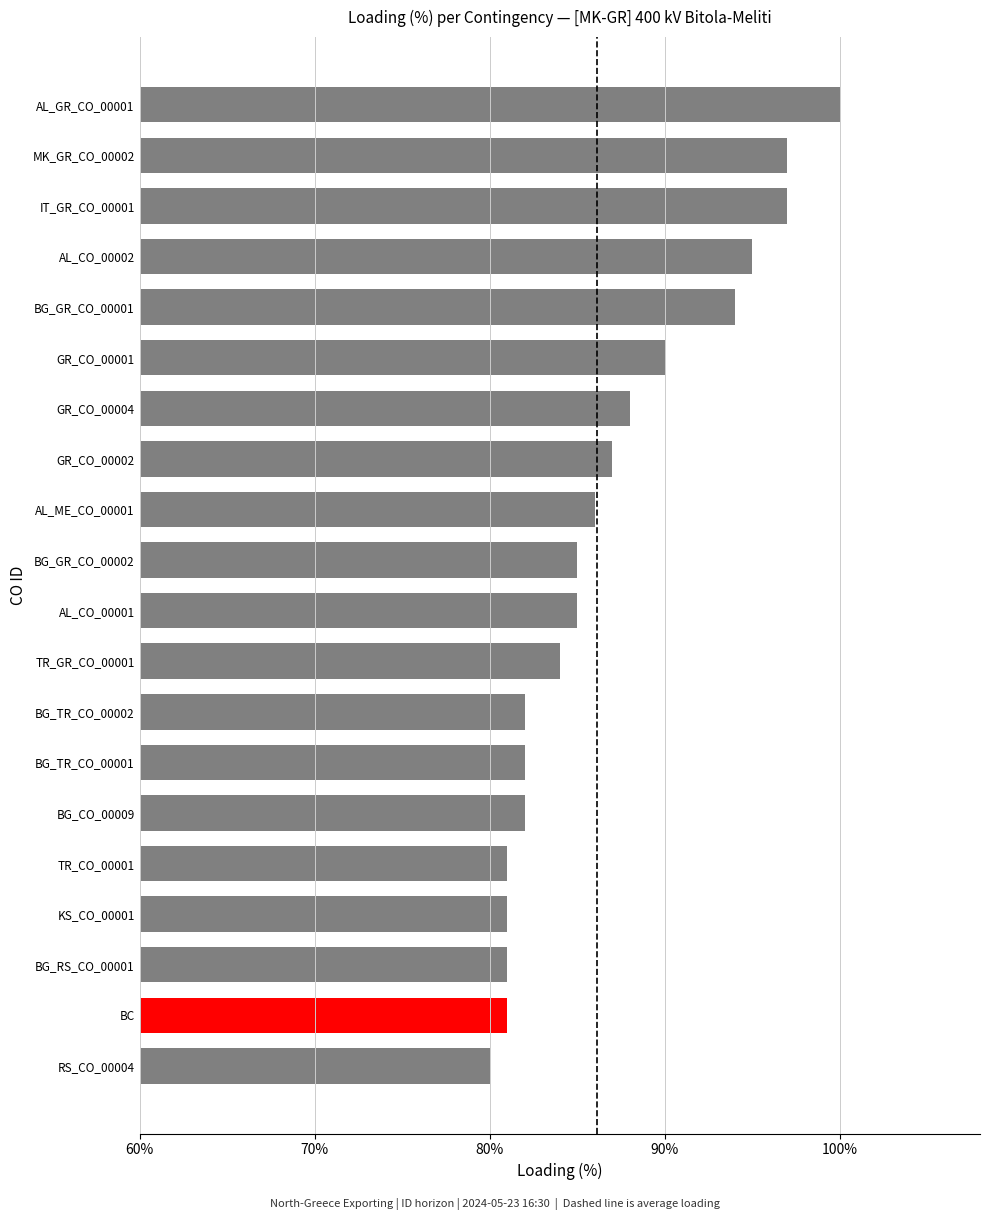

How many bars are there in total?

20